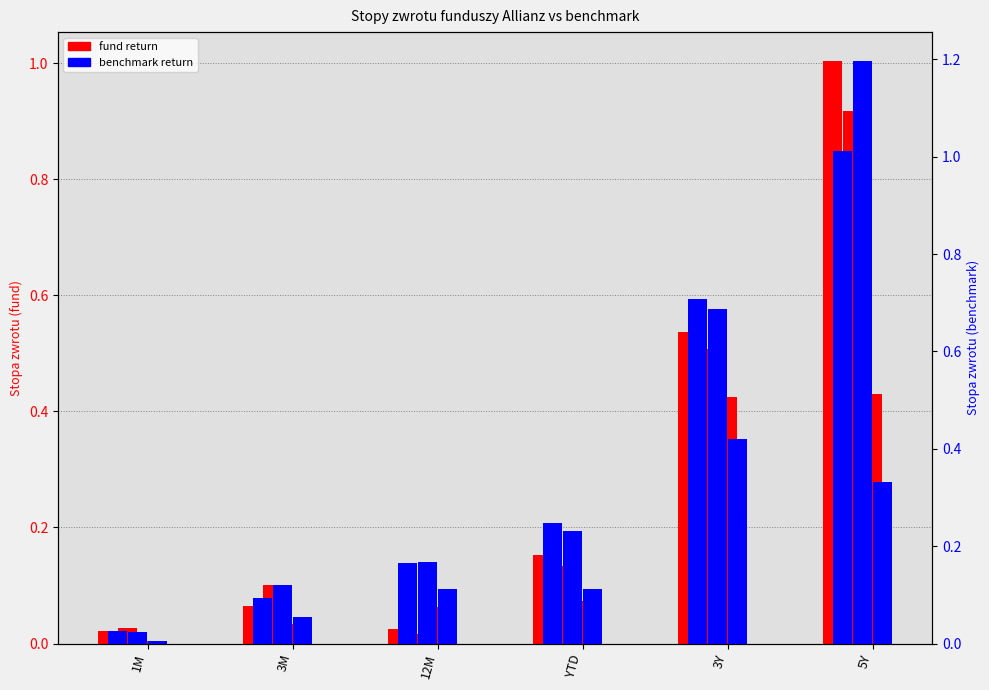

What is the value of the benchmark_Selektywny bar at the 5th from the left?

0.7